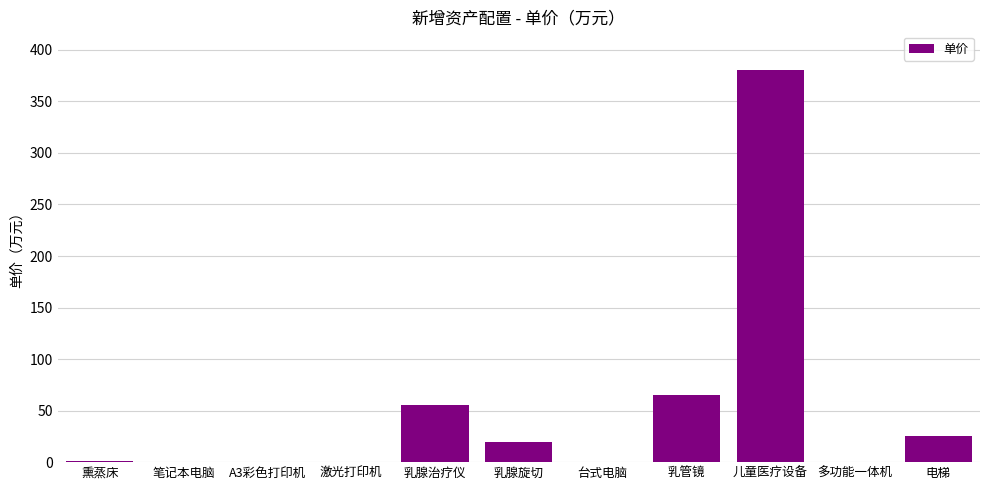

Which has a higher value, 笔记本电脑 or 乳管镜?

乳管镜